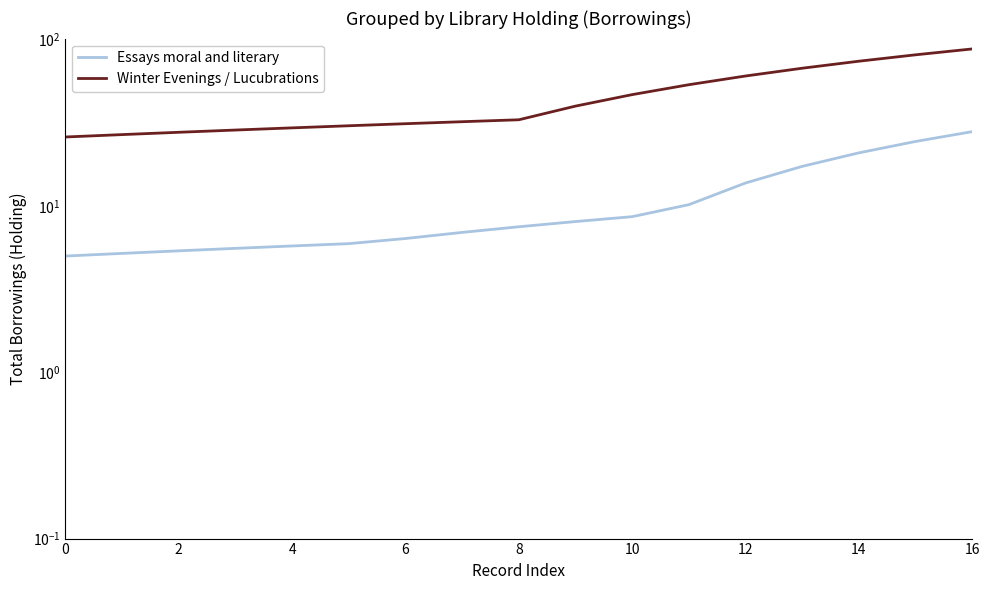

The Essays moral and literary series shows 5.0 at 9. True or false?

False